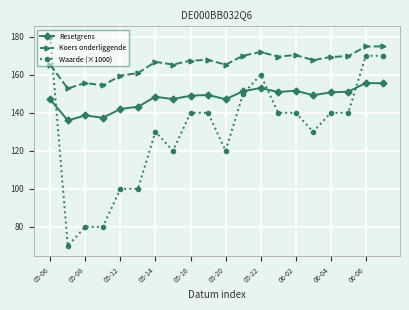

What is the difference between the maximum and second lowest values in the Koers onderliggende series?

20.5